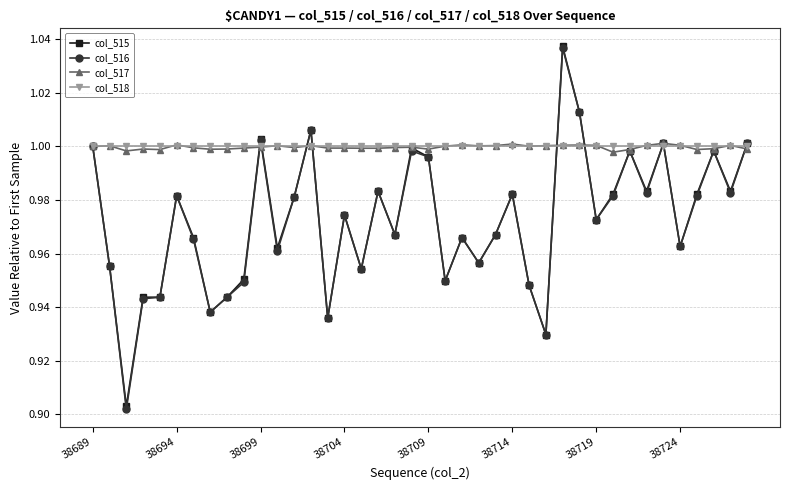

At how many categories does at least one series exceed 0?

40